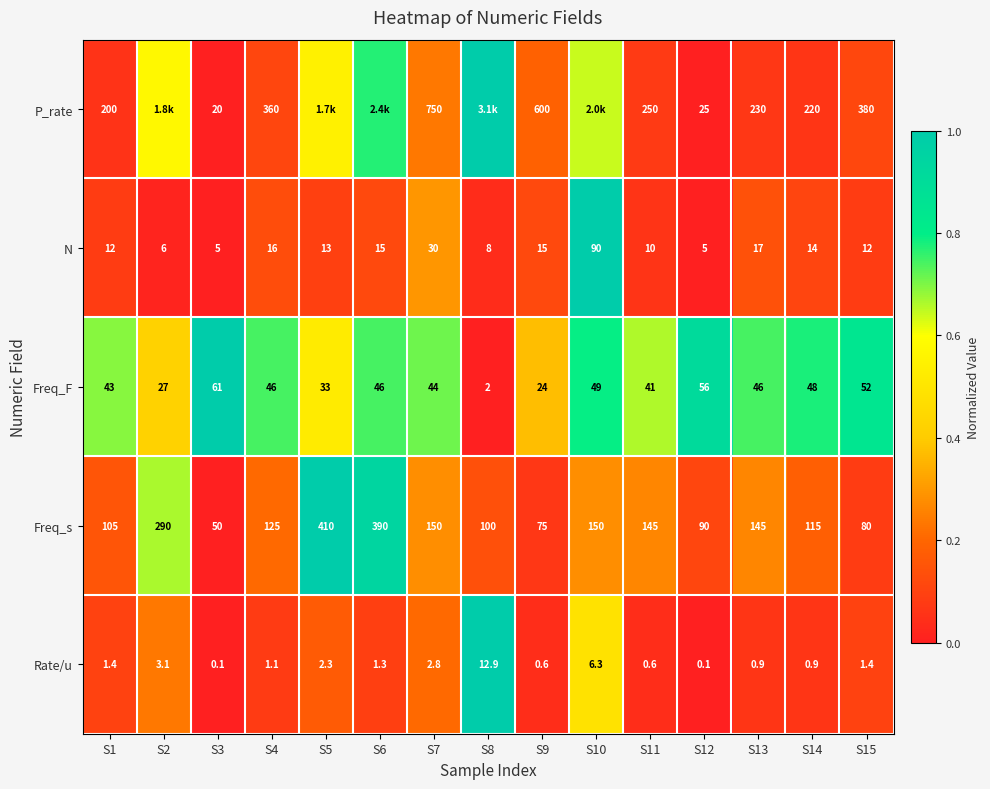

Is the value of Freq_F at S15 greater than the value of Rate/u at S3?

Yes